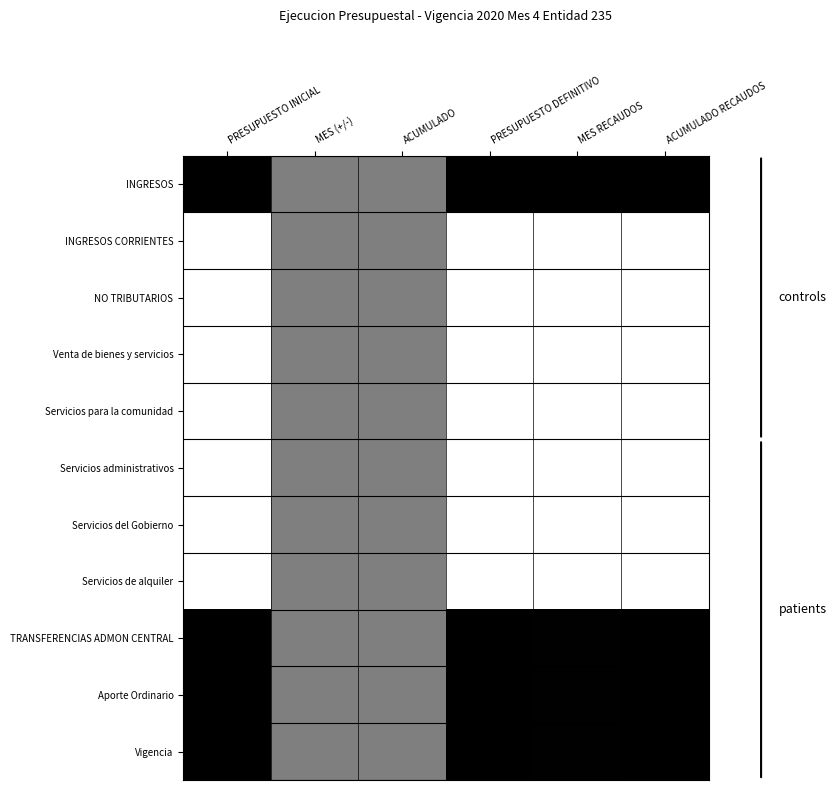

Count the number of categories in the chart.

6